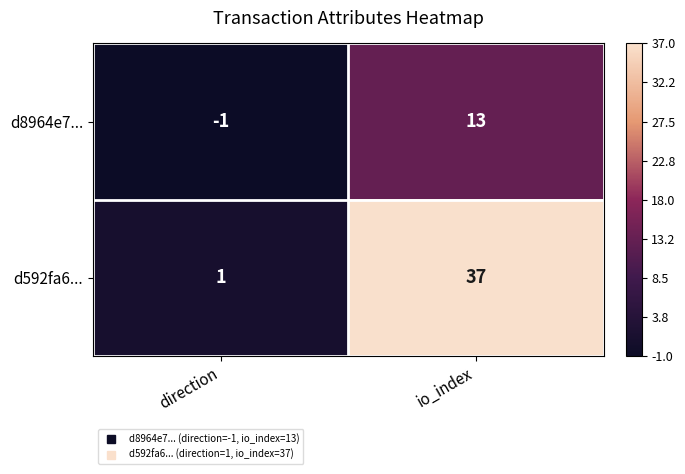

At how many categories does at least one series exceed 0?

2